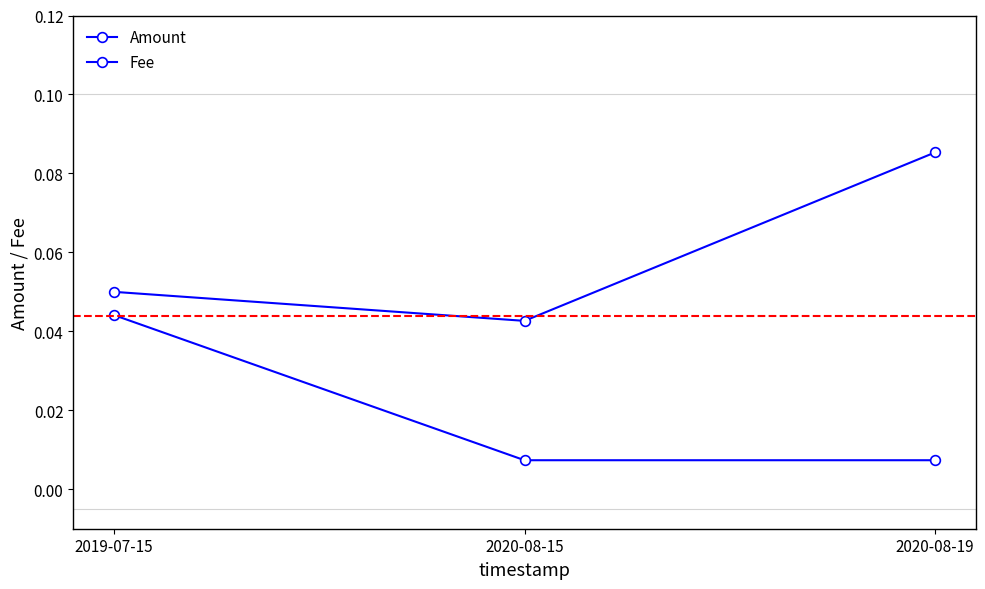

How many lines are shown in the chart?

2